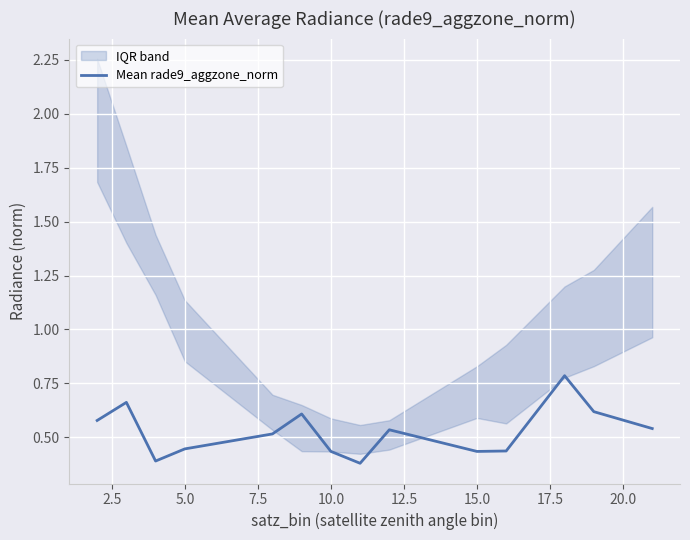

Is it true that Mean rade9_aggzone_norm equals 0.6 at 5.0?

False